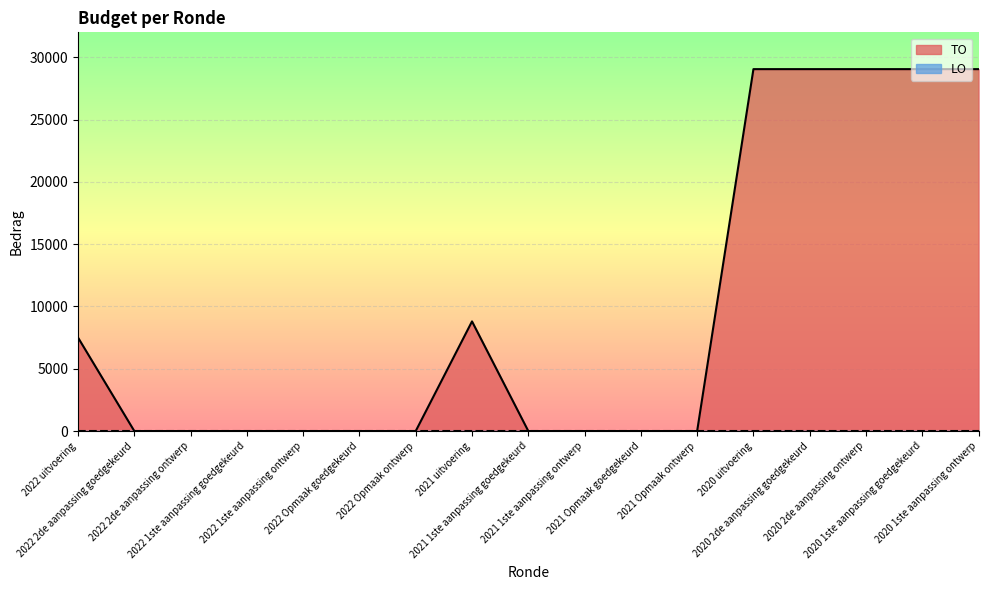

List the labels in order of value, smallest first.

2022 2de aanpassing goedgekeurd, 2022 2de aanpassing ontwerp, 2022 1ste aanpassing goedgekeurd, 2022 1ste aanpassing ontwerp, 2022 Opmaak goedgekeurd, 2022 Opmaak ontwerp, 2021 1ste aanpassing goedgekeurd, 2021 1ste aanpassing ontwerp, 2021 Opmaak goedgekeurd, 2021 Opmaak ontwerp, 2022 uitvoering, 2021 uitvoering, 2020 uitvoering, 2020 2de aanpassing goedgekeurd, 2020 2de aanpassing ontwerp, 2020 1ste aanpassing goedgekeurd, 2020 1ste aanpassing ontwerp